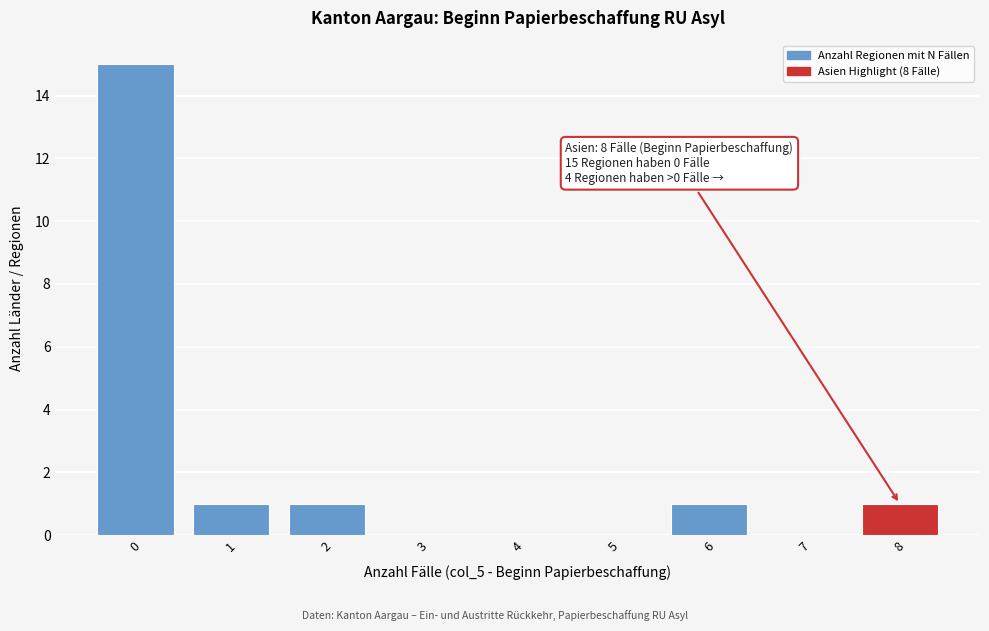

Reading right to left, transcribe all the data shown in this chart.

8=1	7=0	6=1	5=0	4=0	3=0	2=1	1=1	0=15